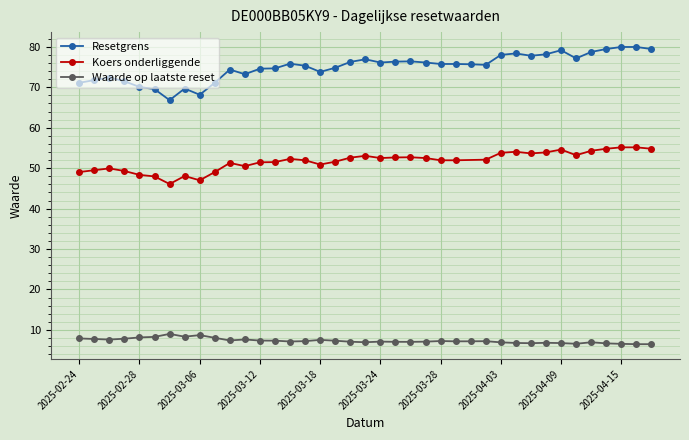

At which label does Waarde op laatste reset reach its peak?

2025-03-04